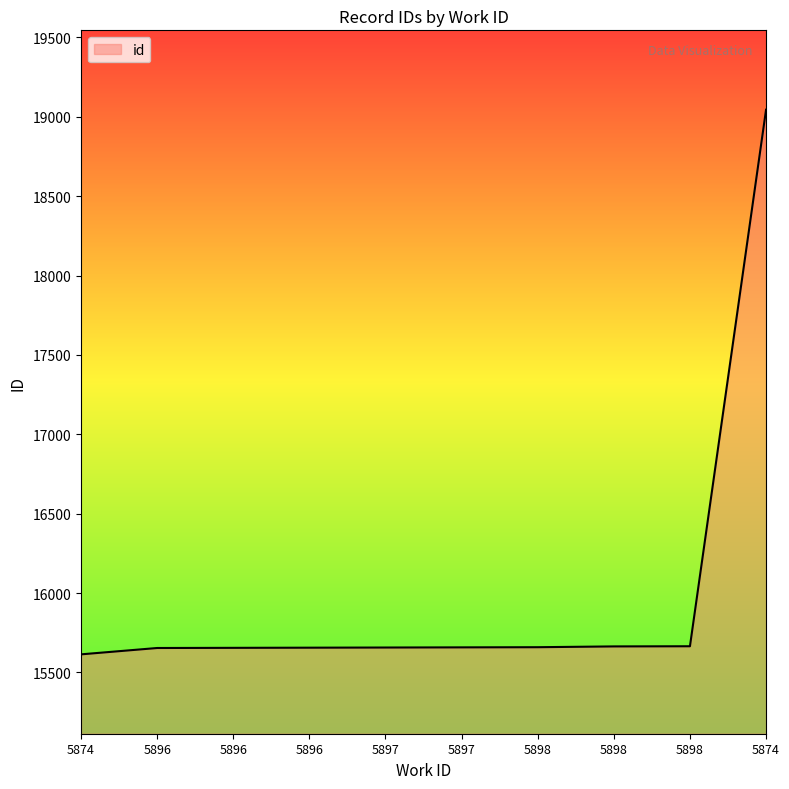

What is the minimum value shown in the chart?

15614